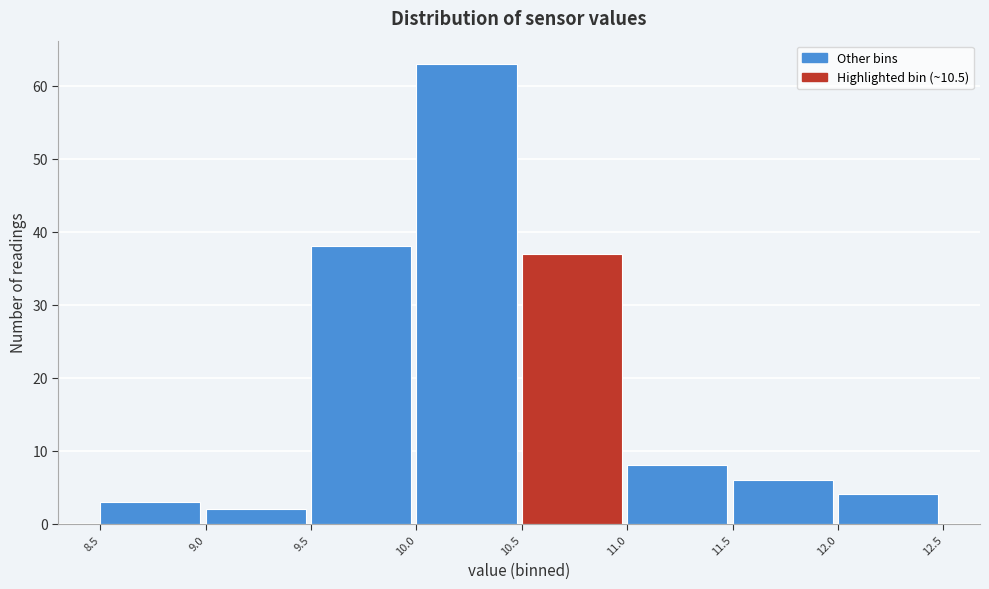

How tall is the bar that spans 8.5 to 9.0 on the x-axis? The values are not printed on the chart, so give them approximately, as read against the axis.

3